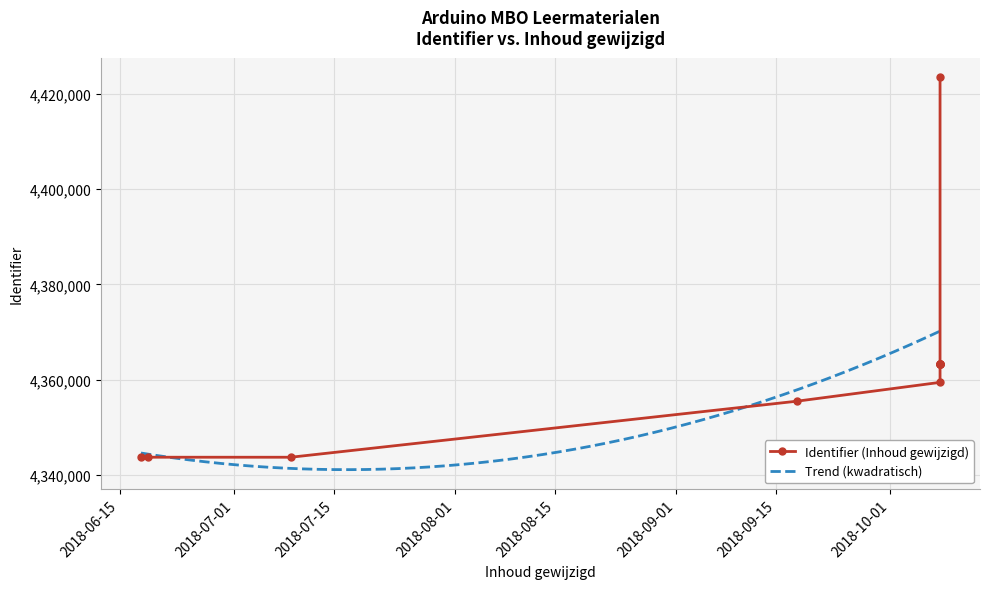

Reading right to left, list all the values displayed in this chart.

2018-10-08=4423432	2018-10-08=4363433	2018-10-08=4363430	2018-10-08=4363427	2018-10-08=4363424	2018-10-08=4363422	2018-10-08=4363296	2018-10-08=4359479	2018-09-18=4355542	2018-06-19=4343782	2018-06-18=4343786	2018-07-09=4343825